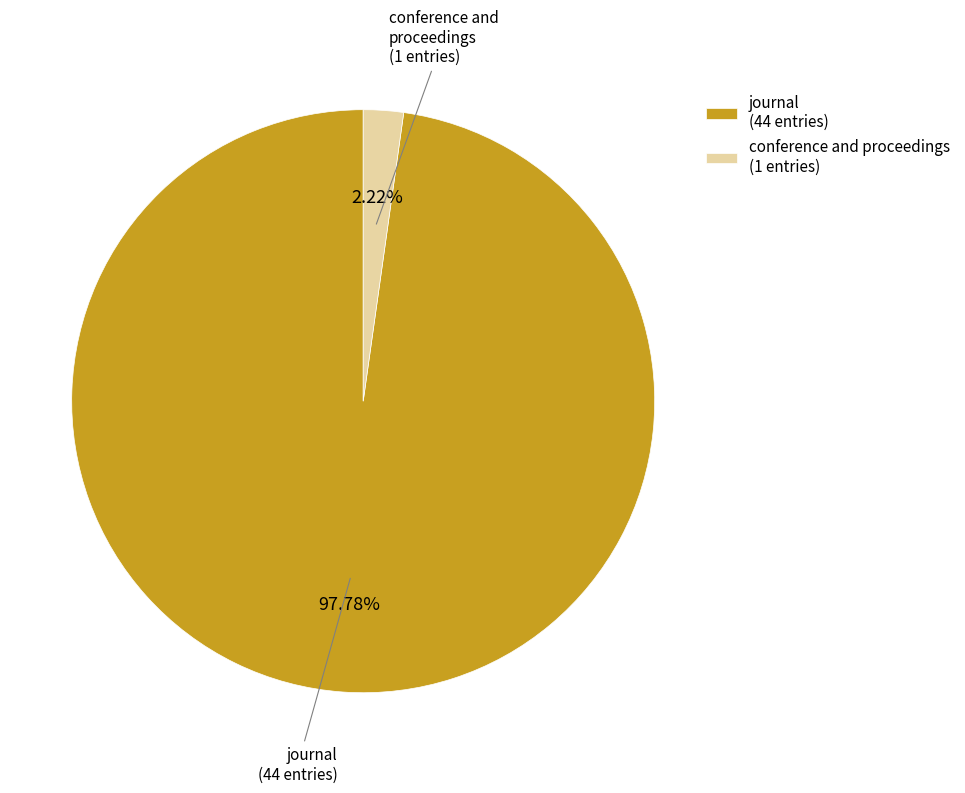

True or false: journal accounts for 98% of the total.

True